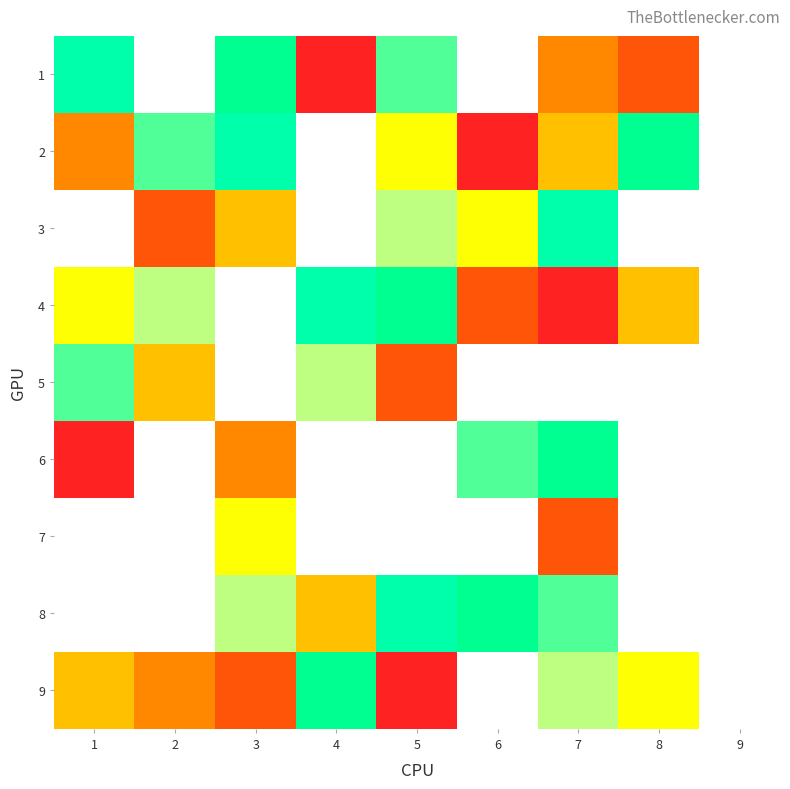

What is the lowest value of the 6 series?

1.0